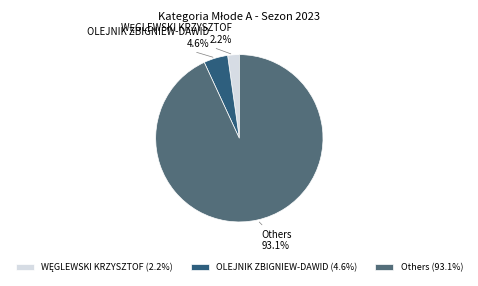

What is the largest slice in the pie chart?

Others (93.1%)